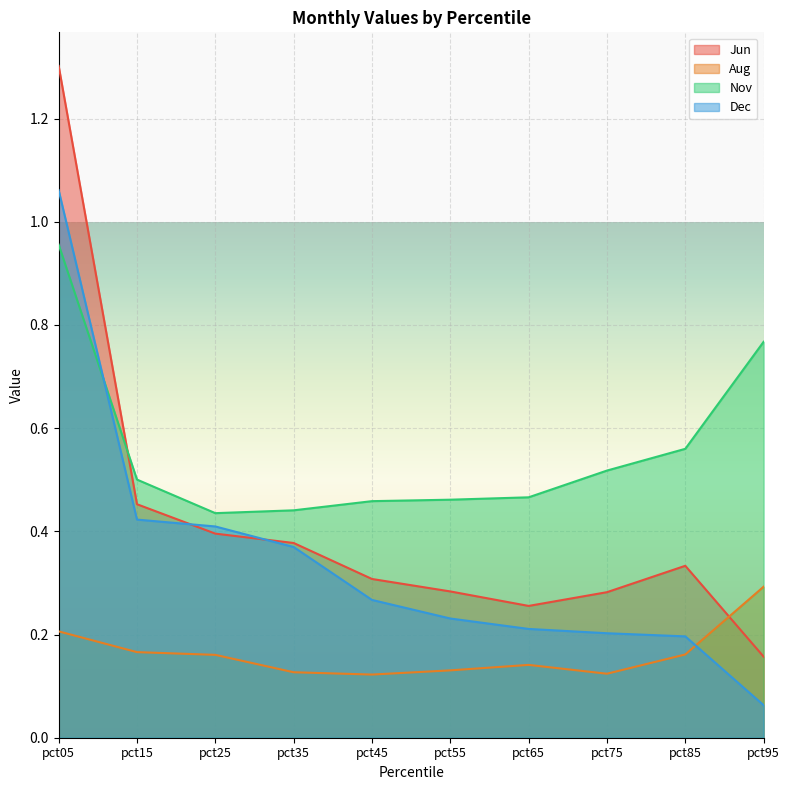

What is the difference between the second highest and second lowest values in the Nov series?

0.3